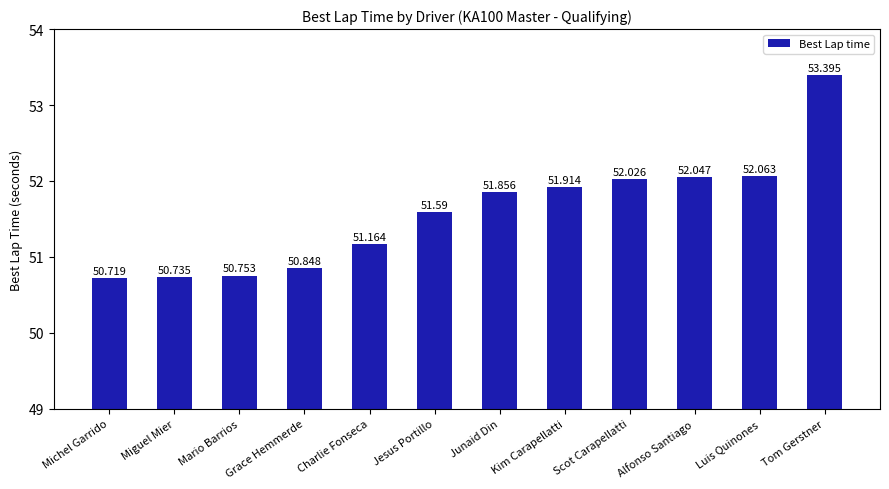

What is the difference between the values at Michel Garrido and Scot Carapellatti?

1.3